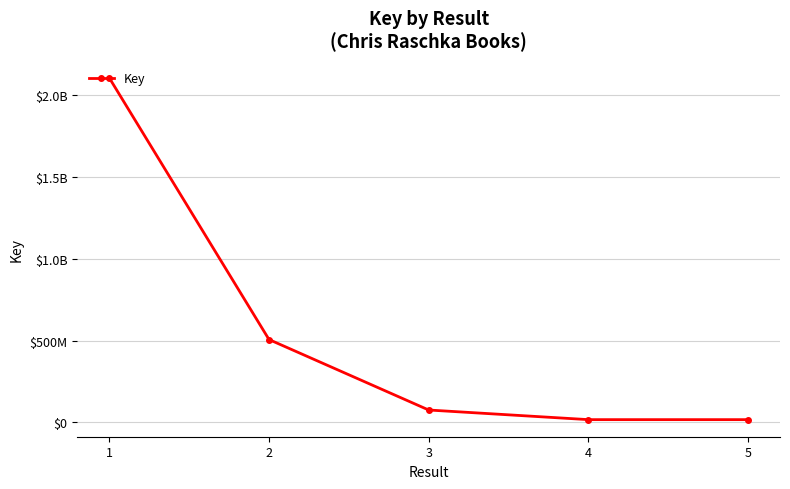

What is the sum of all values?

2719482445